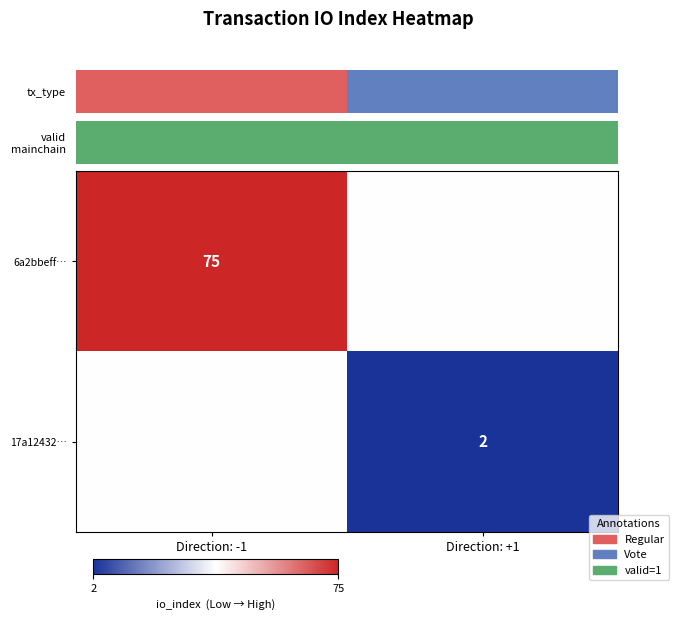

The 6a2bbeff… series shows 75.0 at Direction: -1. True or false?

True